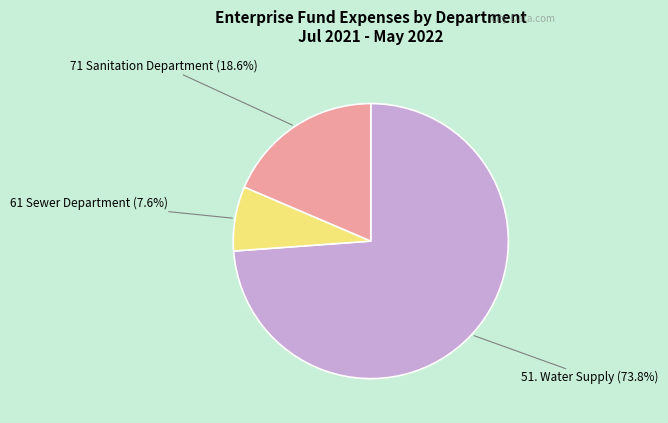

How many segments does this pie chart have?

3